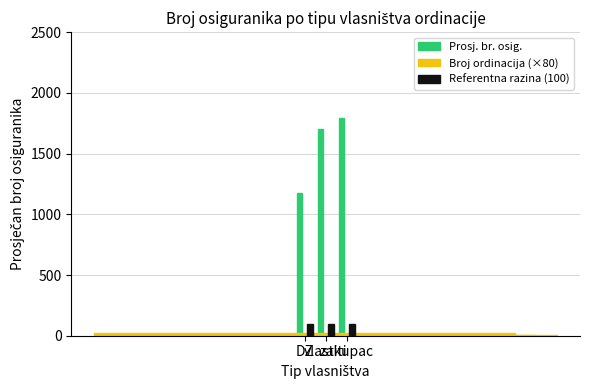

How many distinct data groups are displayed?

3